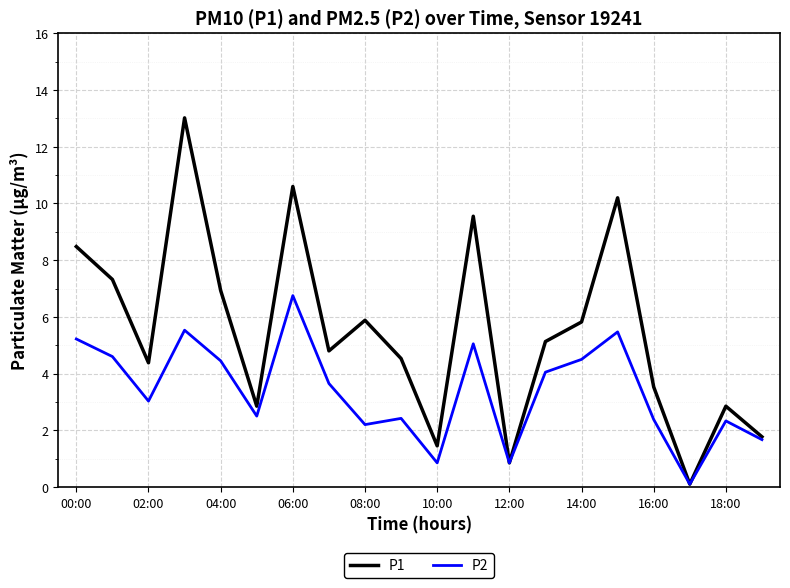

Which series has the largest total across all categories?

P1